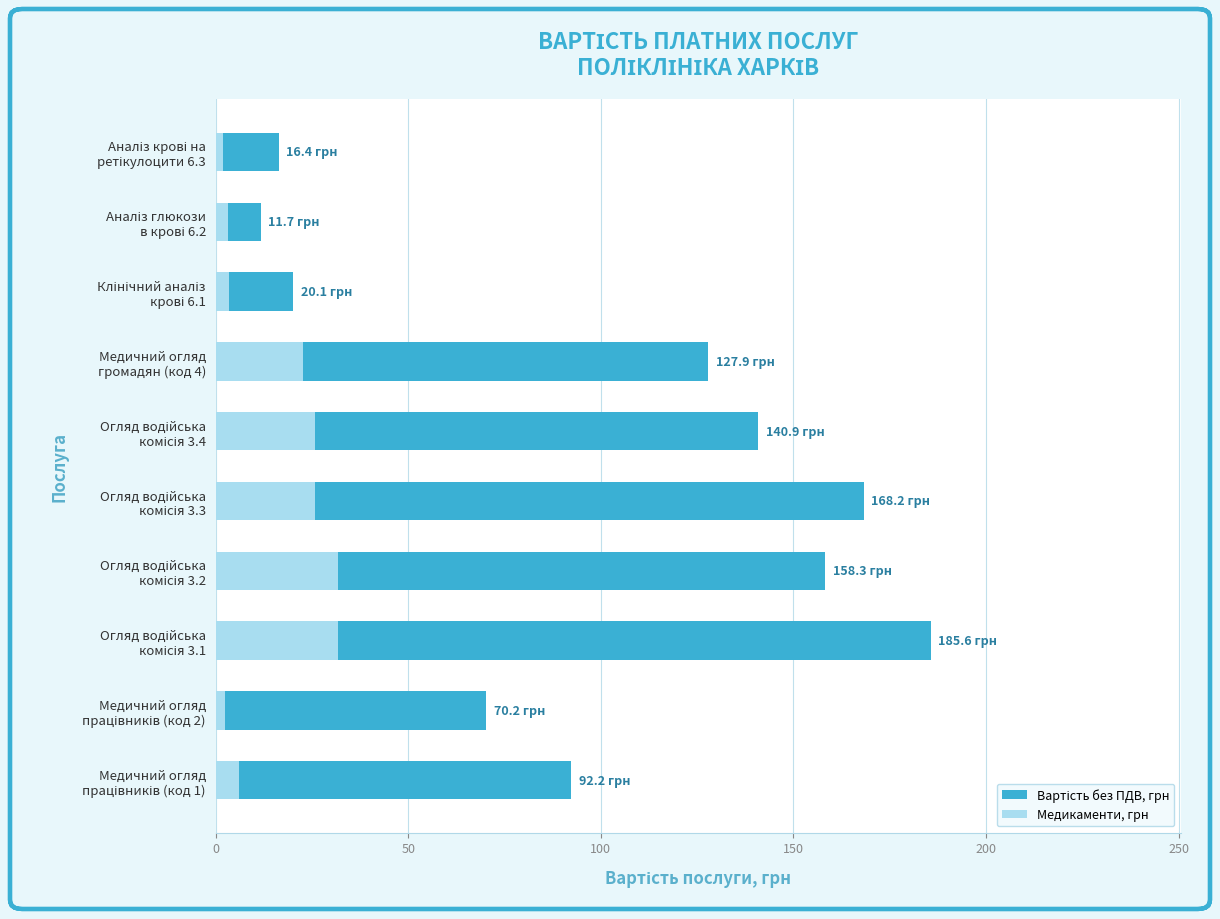

What is the difference between the maximum and second lowest values in the Вартість без ПДВ, грн series?

169.2